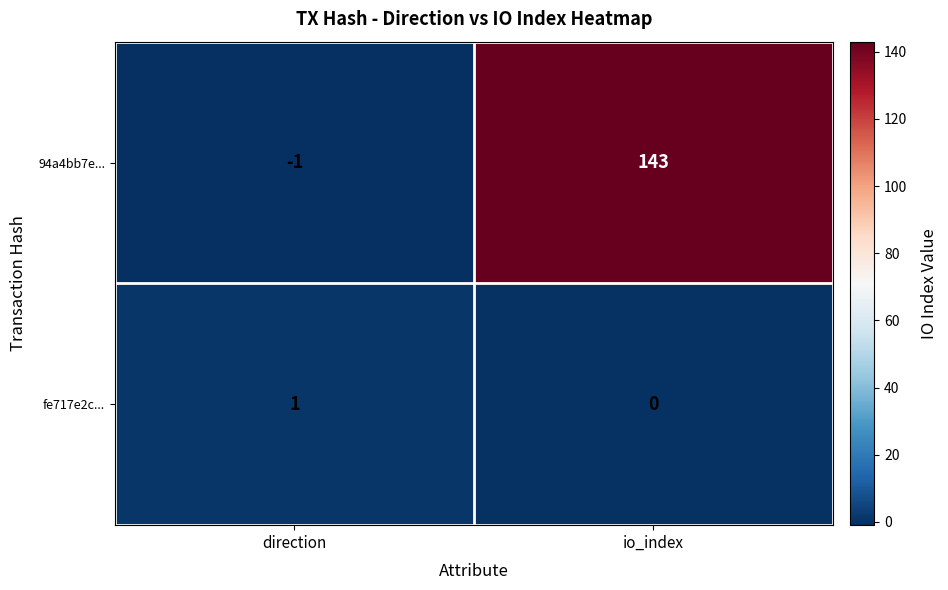

Which series has the largest total across all categories?

94a4bb7e...